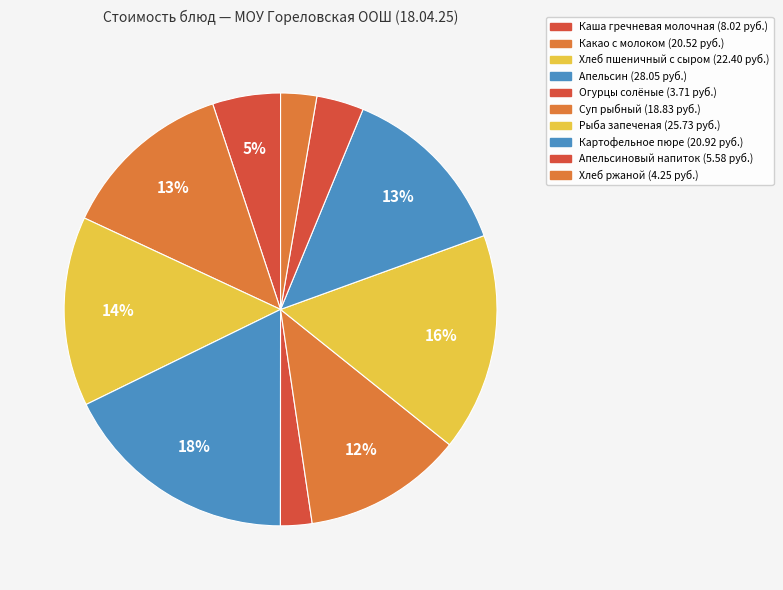

To the nearest percent, what is the difference between the largest and smallest slice percentages?

15%